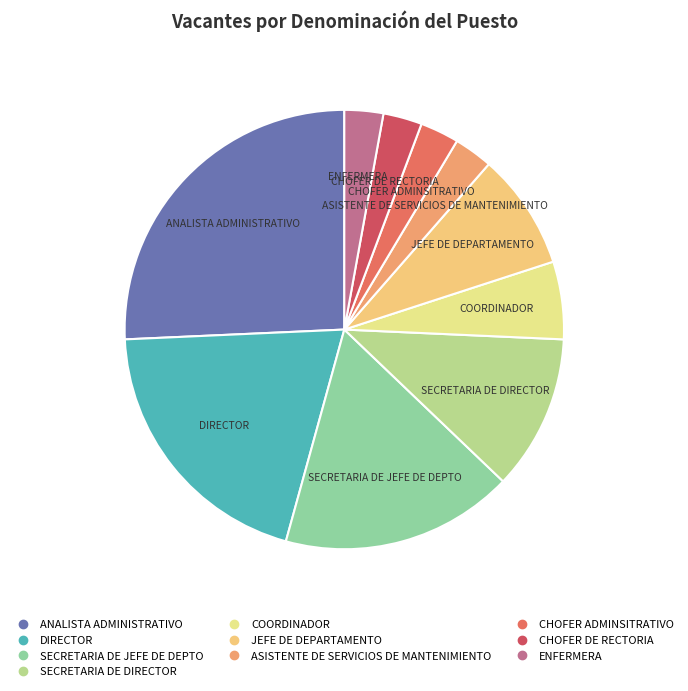

Is there any slice that represents more than half of the pie?

No